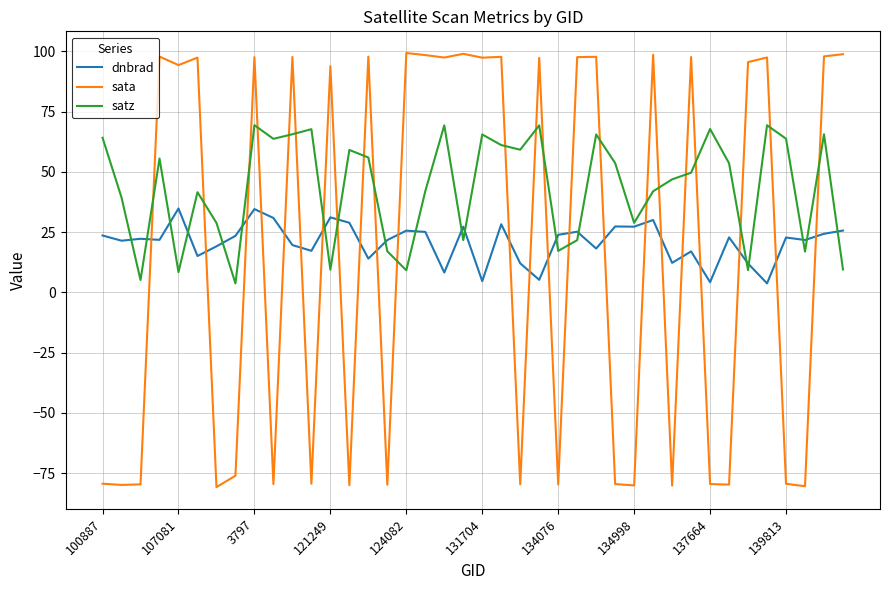

Which series has the largest range (max minus min)?

sata